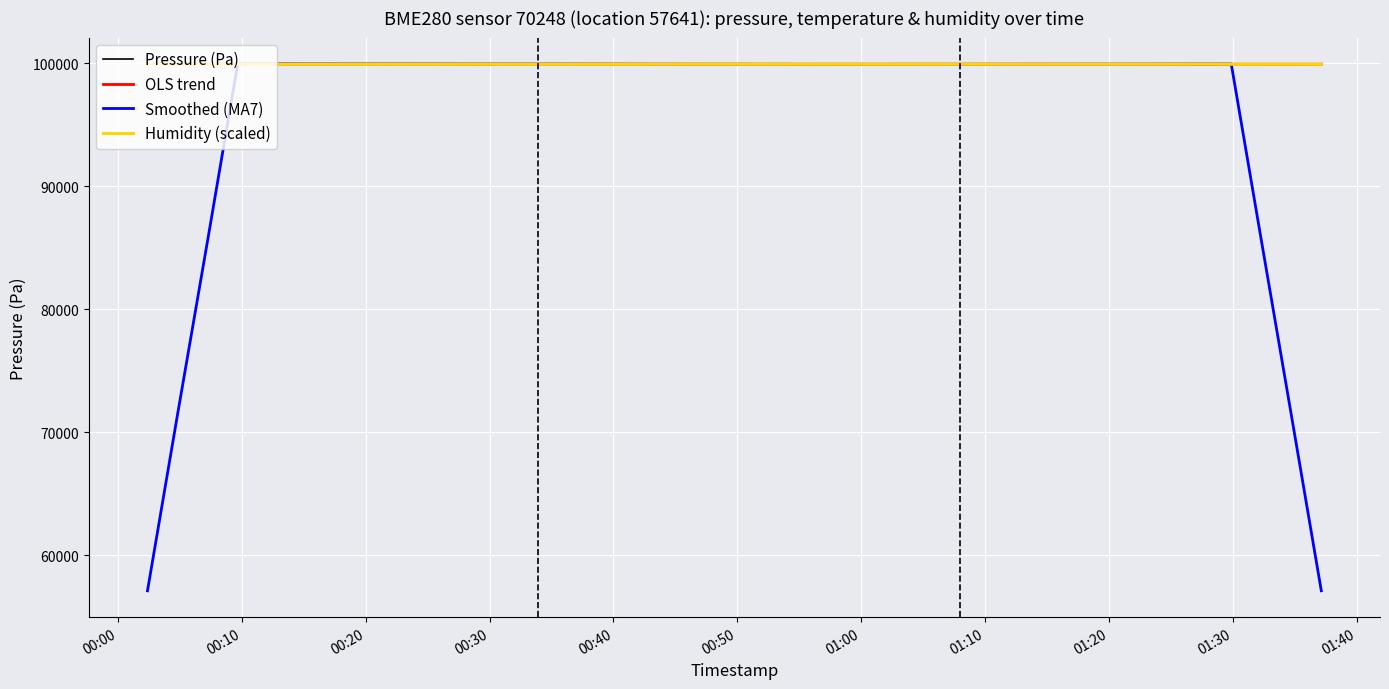

Which series has the largest range (max minus min)?

Smoothed (MA7)